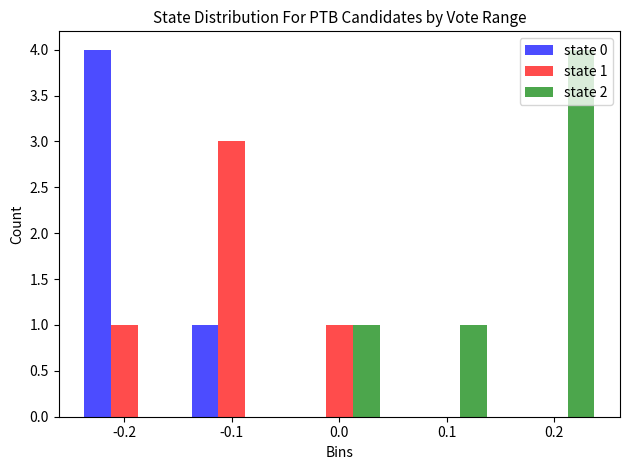

The state 1 series shows 1 at -0.2. True or false?

True